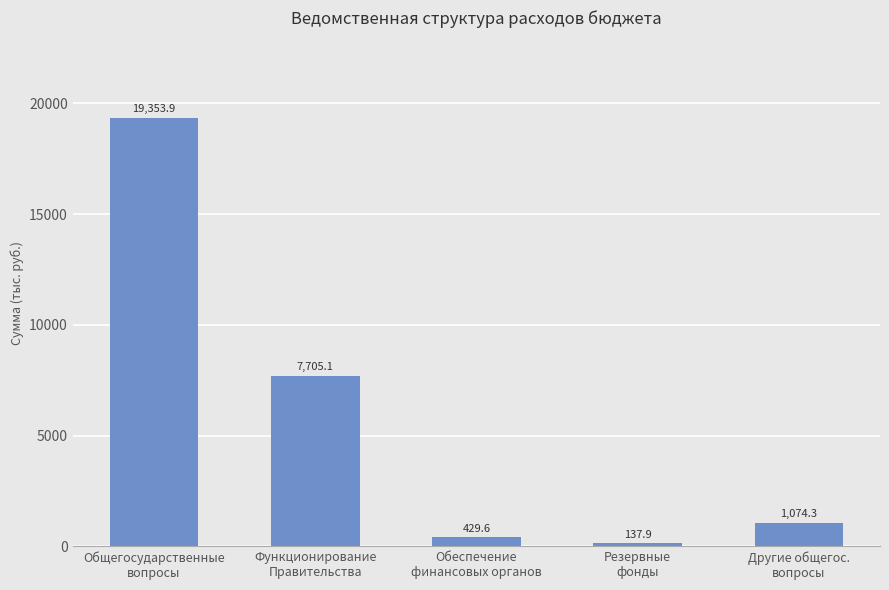

Are the bars grouped side by side (vs. stacked)?

No